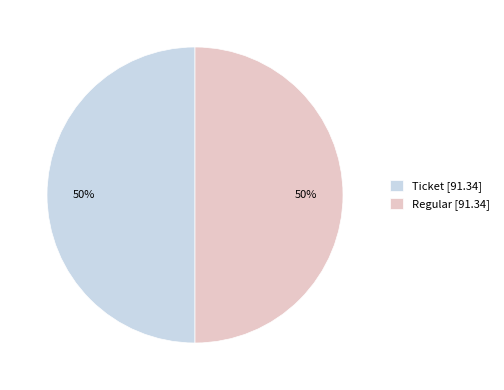

To the nearest percent, what is the difference between the Regular and Ticket slice percentages?

0%